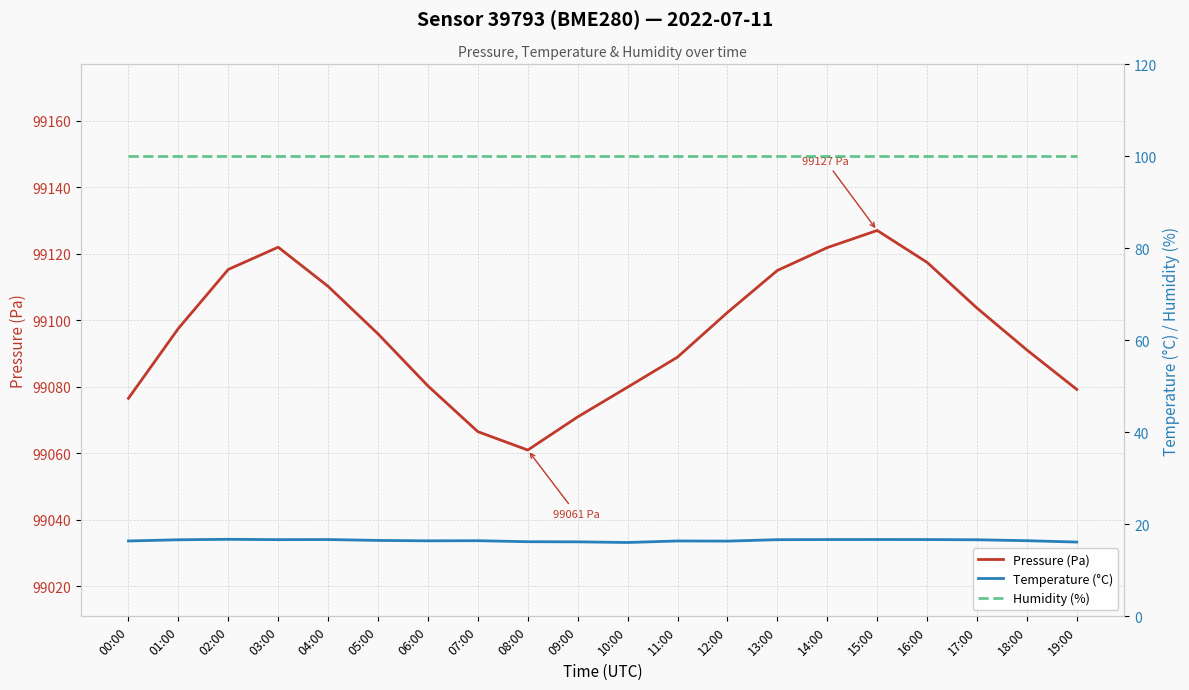

Is it true that Humidity (%) equals 154.5 at 12:00?

False